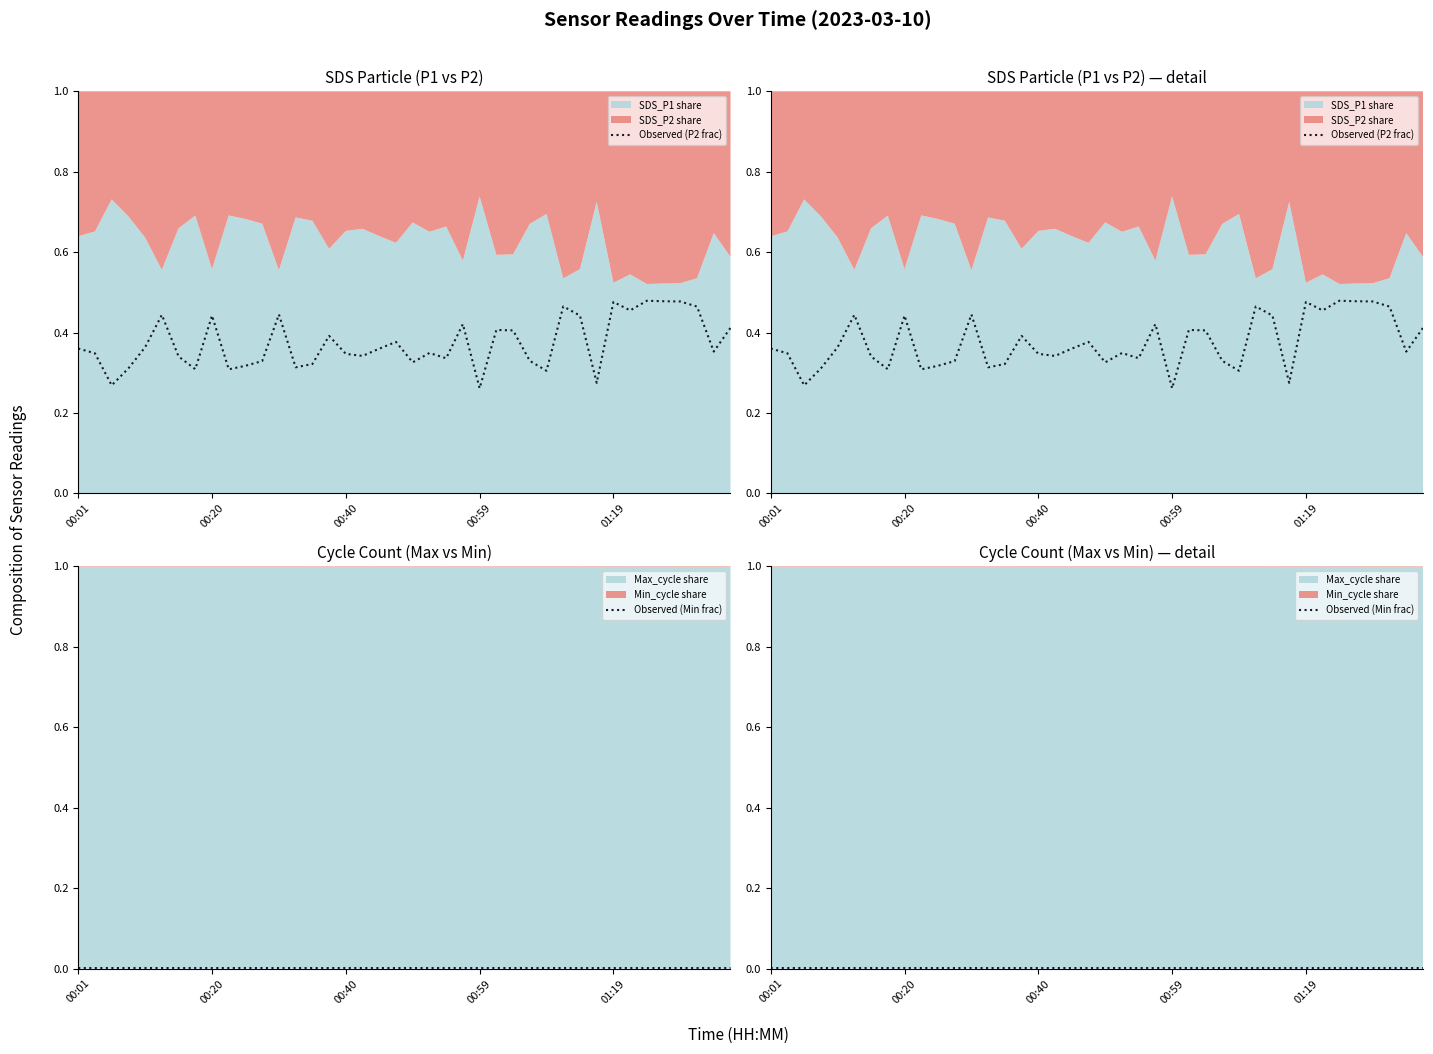

True or false: Observed (Min frac) has a value of 0.0 at 9.

False